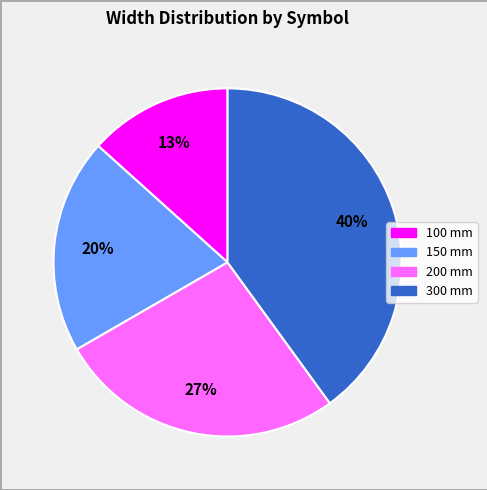

Is there a majority slice in this chart?

No